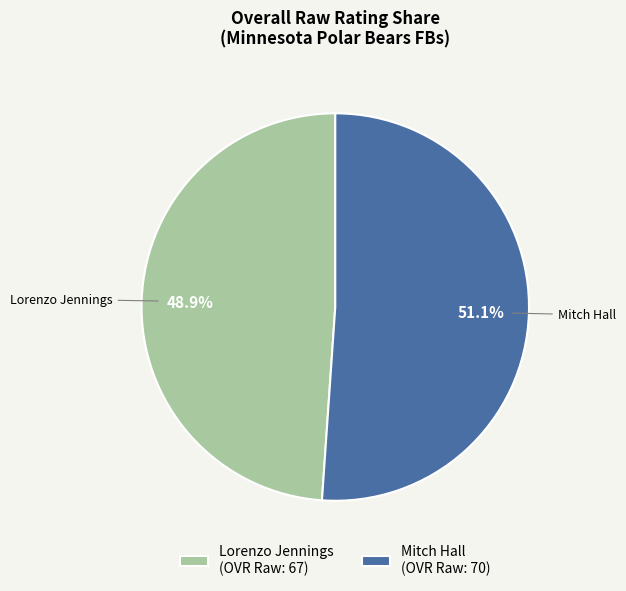

Which category accounts for the majority?

Mitch Hall